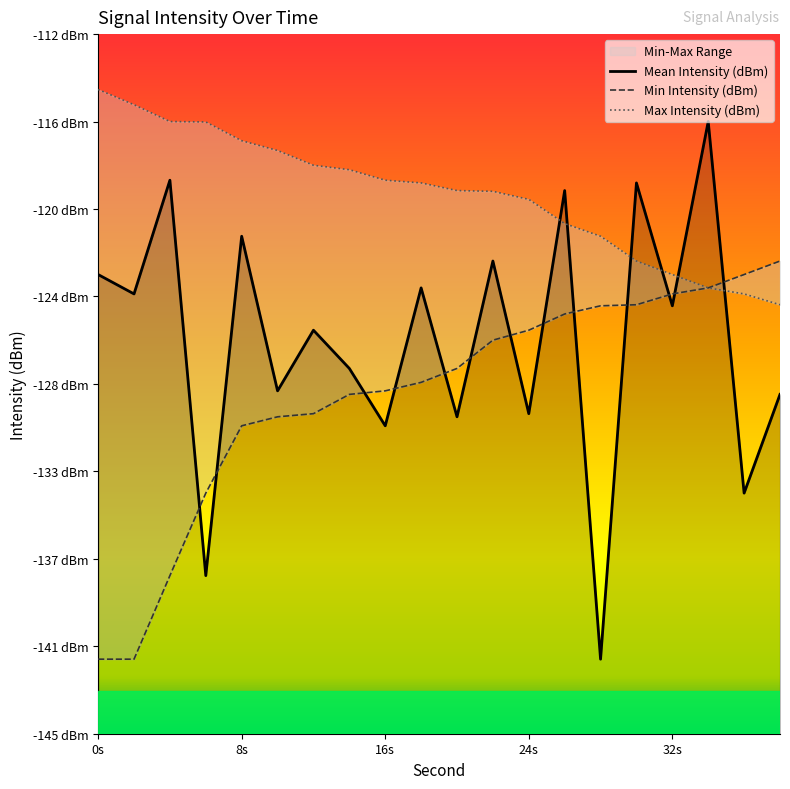

True or false: Max Intensity (dBm) has more than 2 interior local peaks.

False